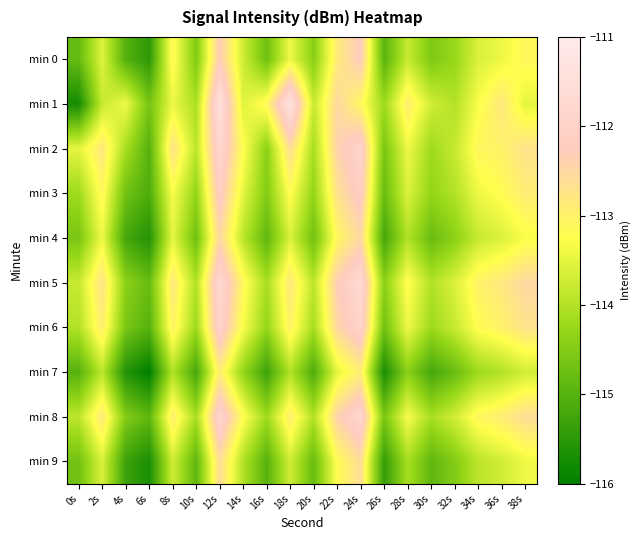

Which series has the largest total across all categories?

min 5